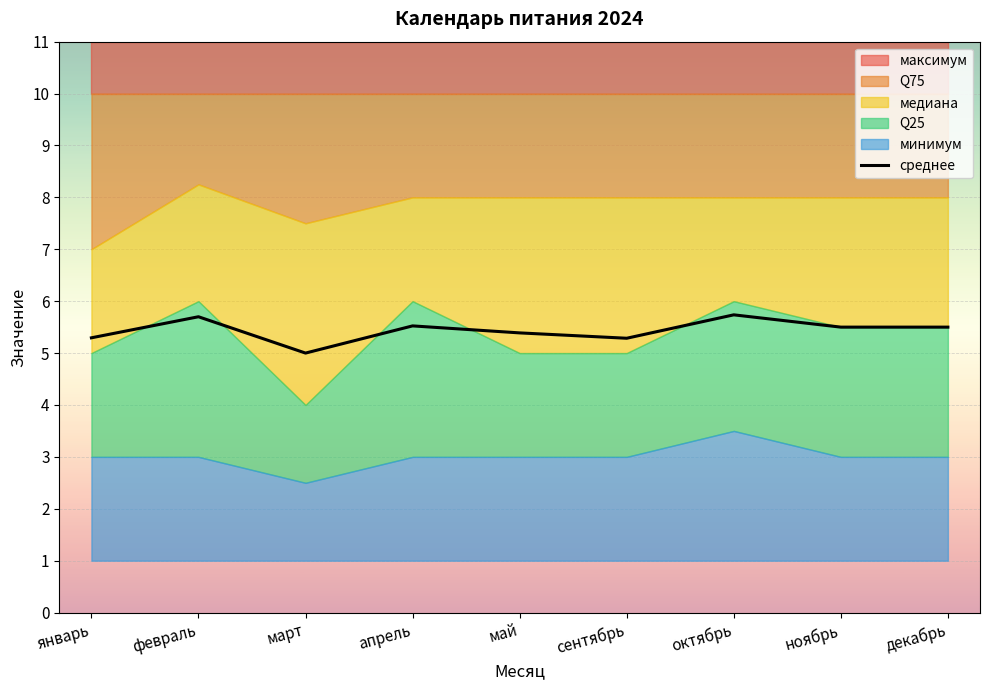

What is the sum of the values at февраль and май?

11.1